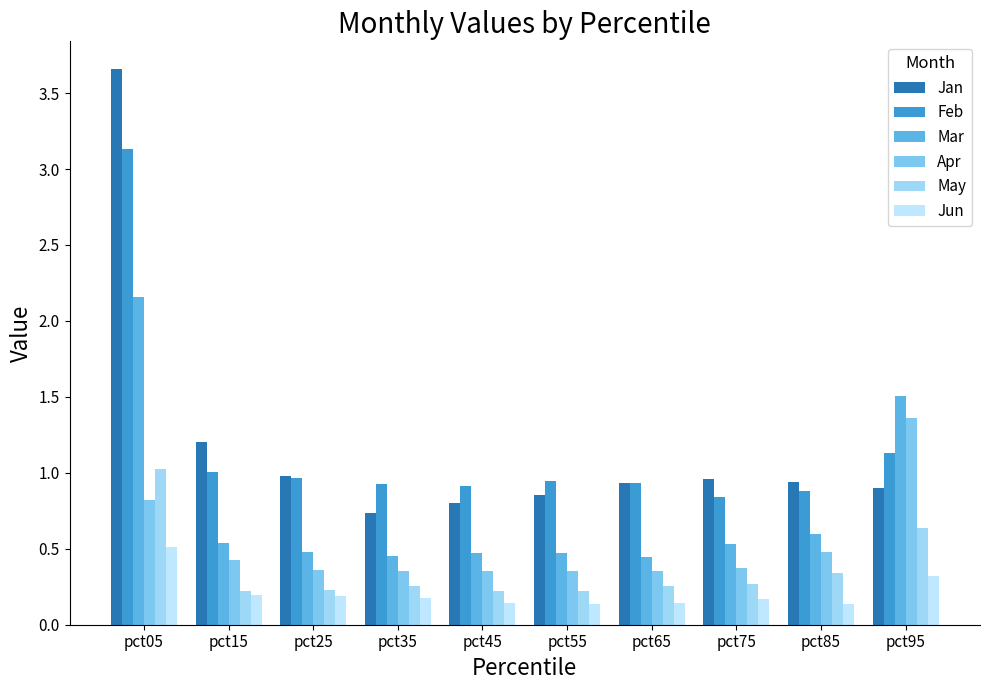

Reading left to right, what are all the values shown in this chart?

Jan: pct05=3.7	pct15=1.2	pct25=1.0	pct35=0.7	pct45=0.8	pct55=0.9	pct65=0.9	pct75=1.0	pct85=0.9	pct95=0.9
Feb: pct05=3.1	pct15=1.0	pct25=1.0	pct35=0.9	pct45=0.9	pct55=0.9	pct65=0.9	pct75=0.8	pct85=0.9	pct95=1.1
Mar: pct05=2.2	pct15=0.5	pct25=0.5	pct35=0.5	pct45=0.5	pct55=0.5	pct65=0.4	pct75=0.5	pct85=0.6	pct95=1.5
Apr: pct05=0.8	pct15=0.4	pct25=0.4	pct35=0.4	pct45=0.4	pct55=0.4	pct65=0.4	pct75=0.4	pct85=0.5	pct95=1.4
May: pct05=1.0	pct15=0.2	pct25=0.2	pct35=0.3	pct45=0.2	pct55=0.2	pct65=0.3	pct75=0.3	pct85=0.3	pct95=0.6
Jun: pct05=0.5	pct15=0.2	pct25=0.2	pct35=0.2	pct45=0.1	pct55=0.1	pct65=0.1	pct75=0.2	pct85=0.1	pct95=0.3